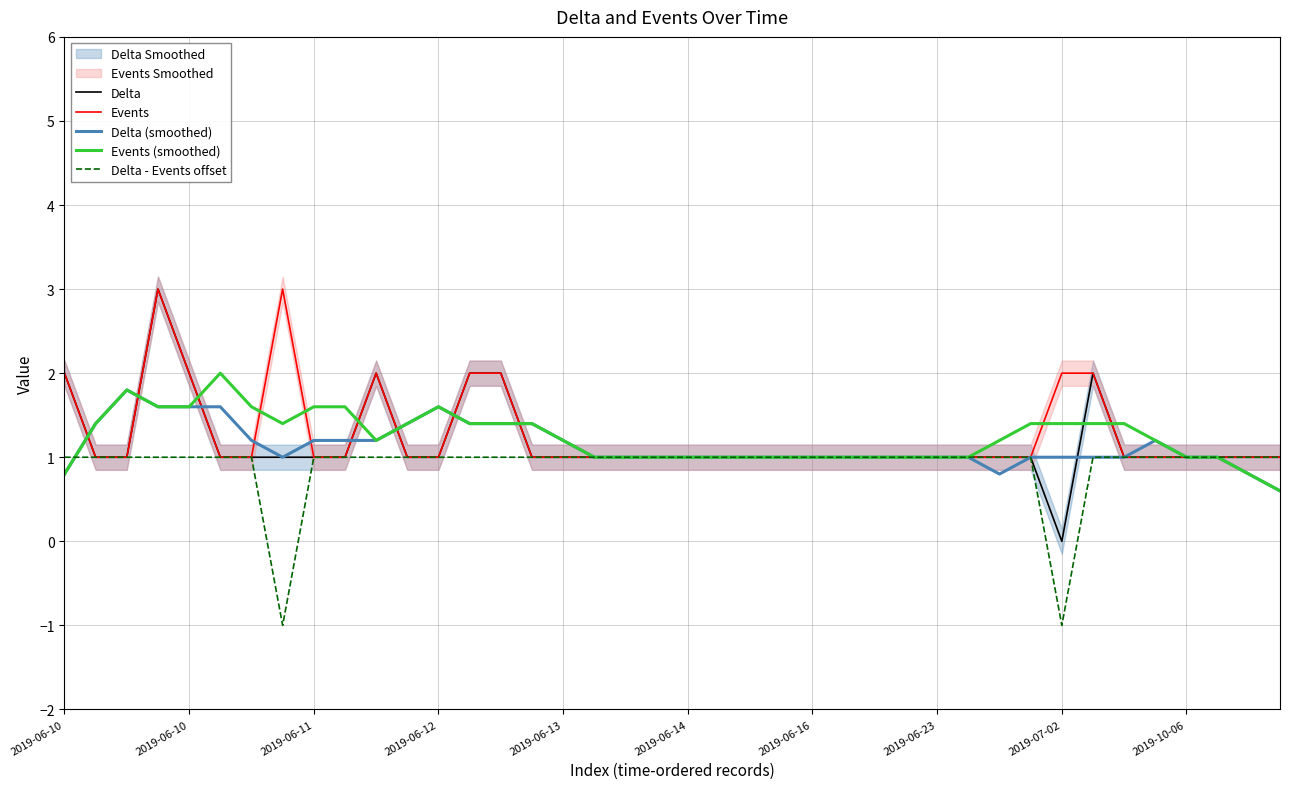

What is the difference between the maximum and second lowest values in the Events series?

2.0